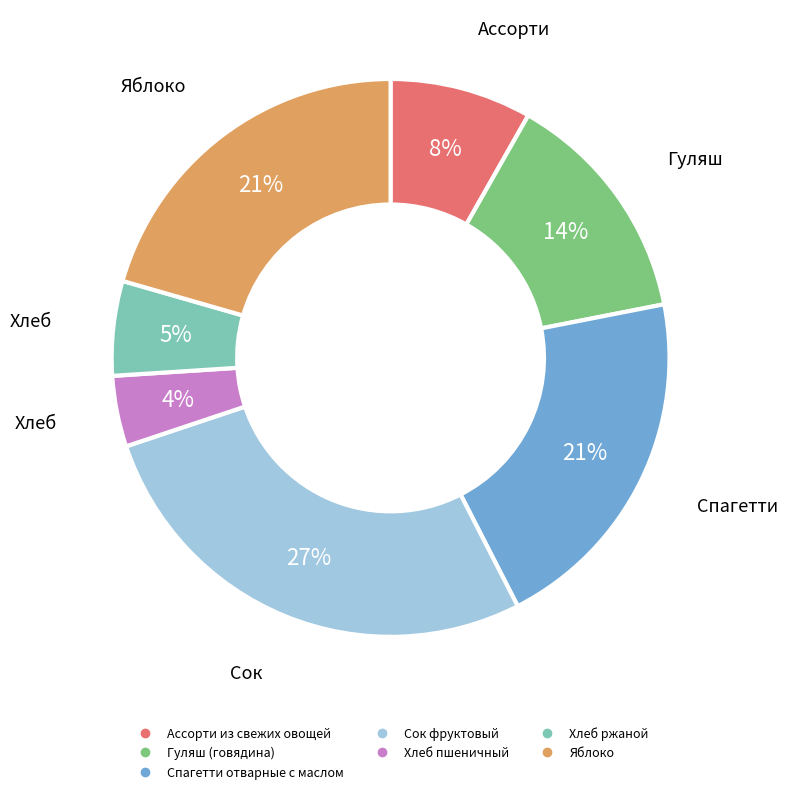

True or false: Гуляш (говядина) accounts for 7% of the total.

False